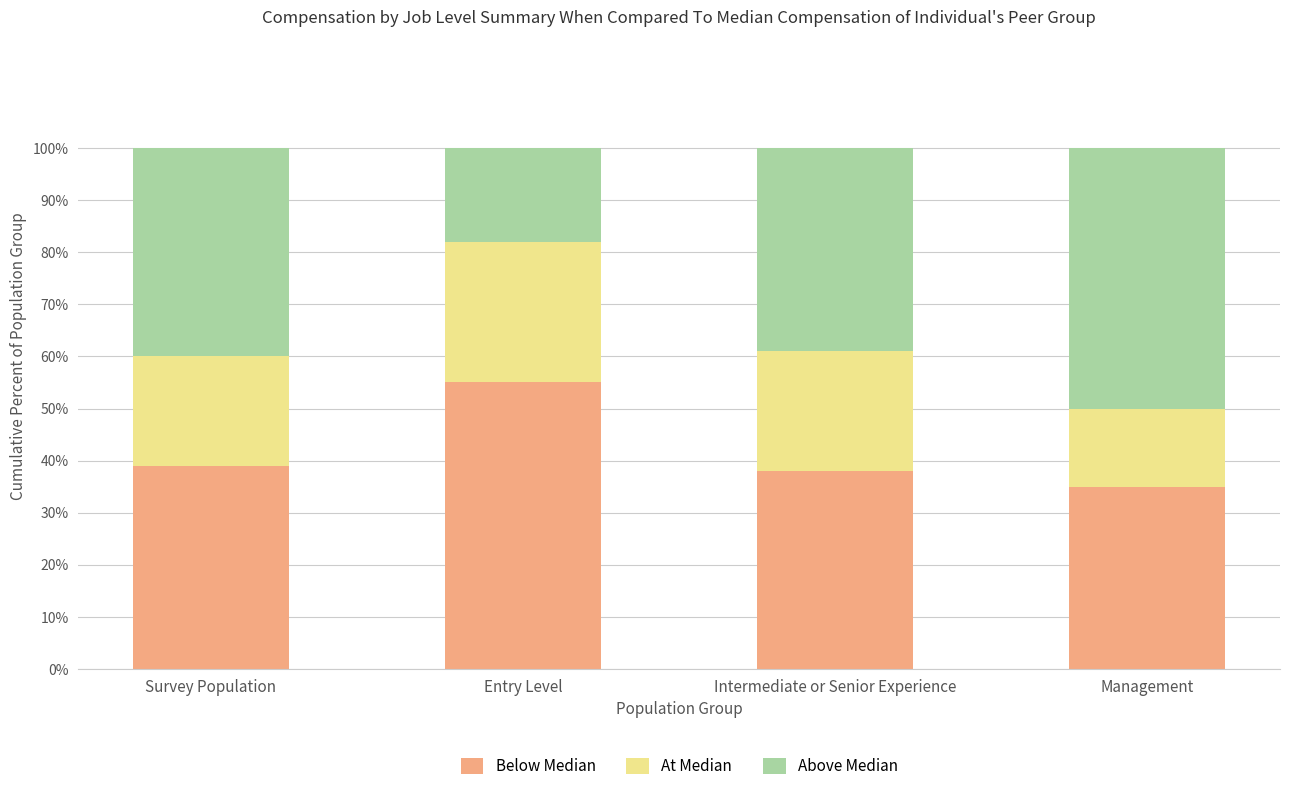

What is the minimum value for Below Median?

35